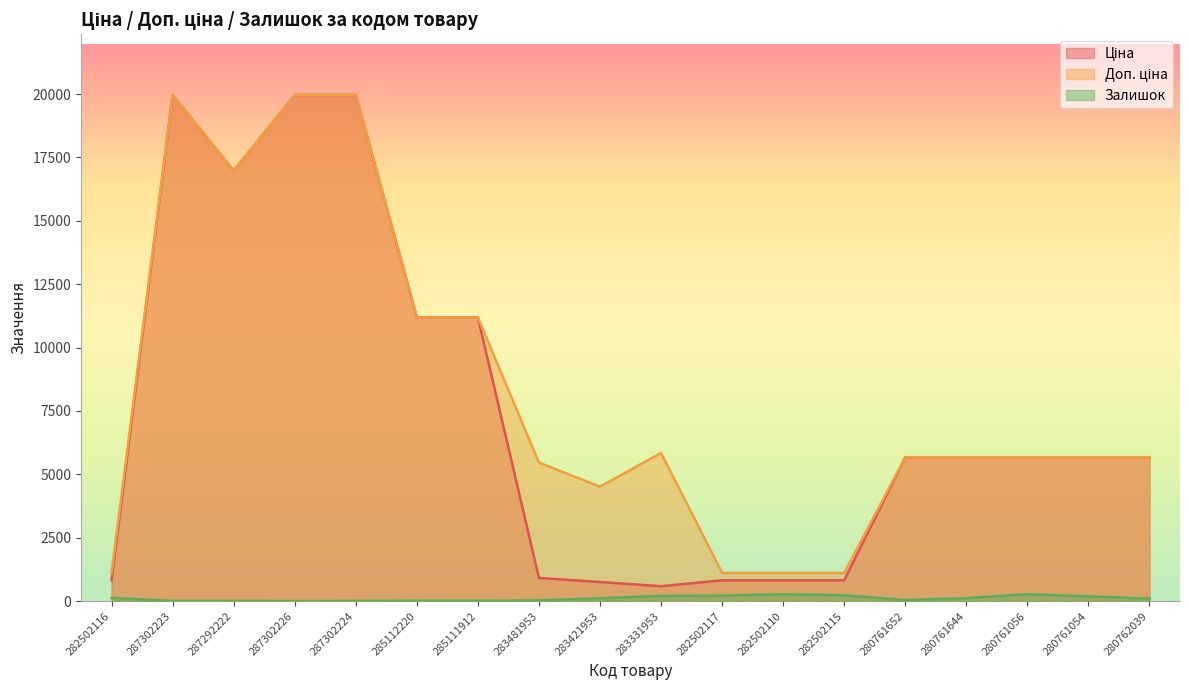

What is the difference between the Ціна values at 285111912 and 282502115?

10369.7